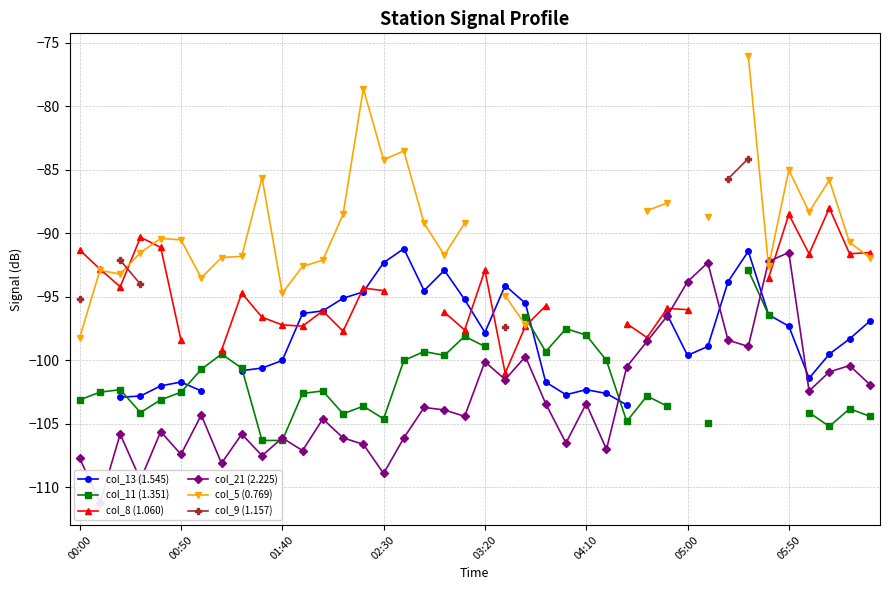

In col_5 (0.769), how many points are higher than both neighbors (excluding endpoints)?

7